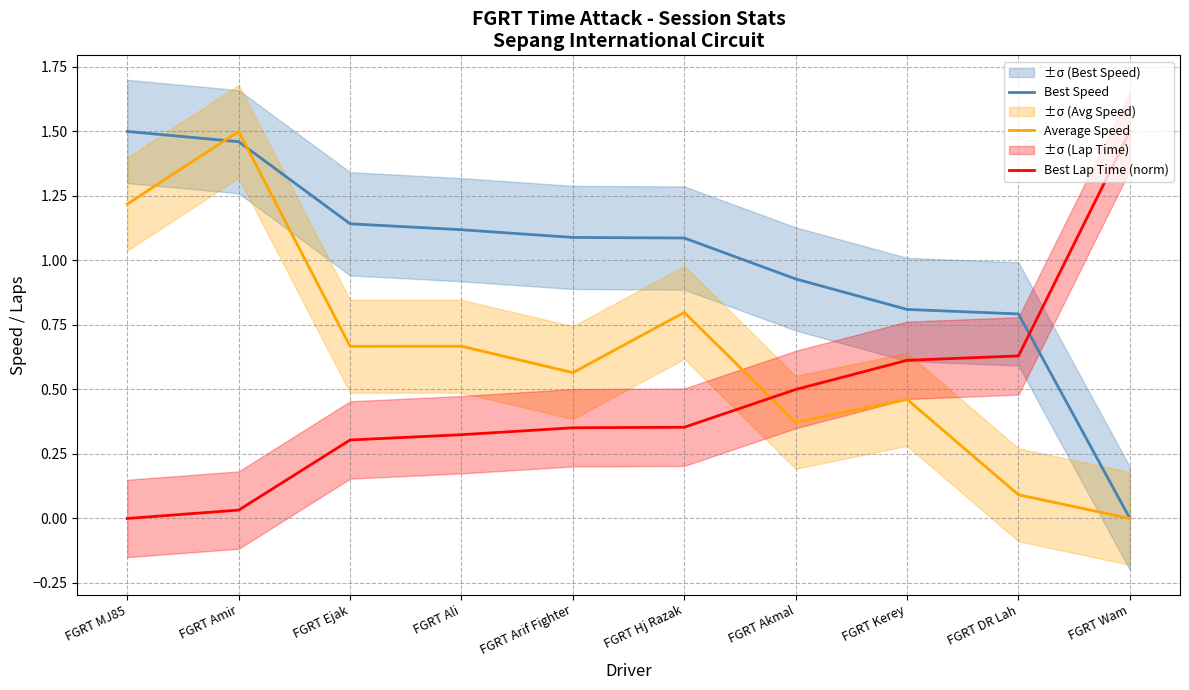

What are all the series names shown in the legend?

Best Speed, Average Speed, Best Lap Time (norm)